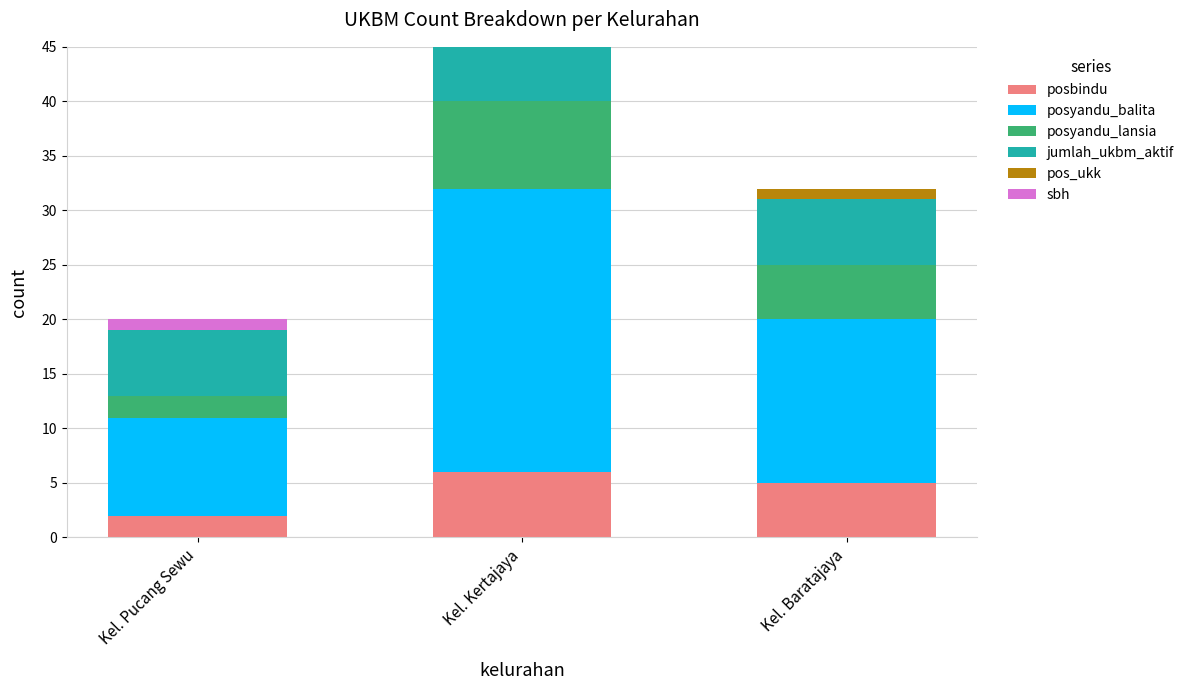

Are the bars horizontal?

No